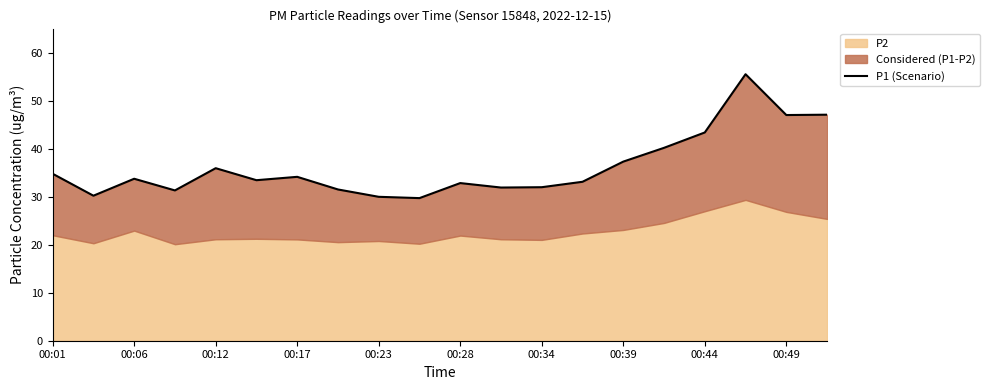

Where is the data nearest to the value 42?

00:44